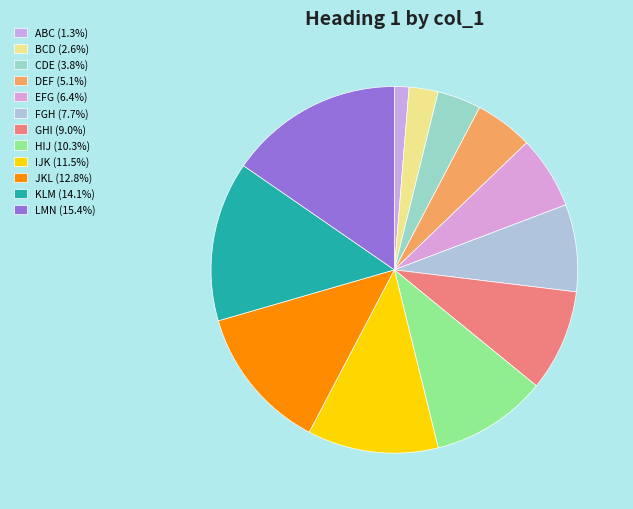

To the nearest percent, what is the combined percentage of EFG and LMN?

22%